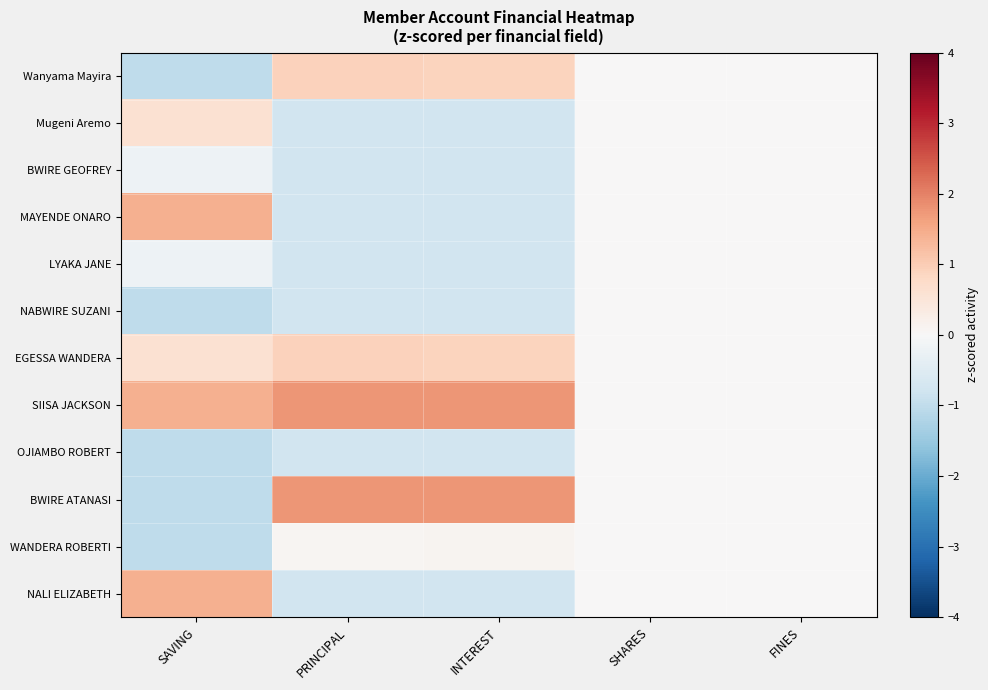

Reading left to right, what are all the values shown in this chart?

Wanyama Mayira: SAVING=-1.0	PRINCIPAL=0.9	INTEREST=0.9	SHARES=0.0	FINES=0.0
Mugeni Aremo: SAVING=0.6	PRINCIPAL=-0.8	INTEREST=-0.8	SHARES=0.0	FINES=0.0
BWIRE GEOFREY: SAVING=-0.2	PRINCIPAL=-0.8	INTEREST=-0.8	SHARES=0.0	FINES=0.0
MAYENDE ONARO: SAVING=1.4	PRINCIPAL=-0.8	INTEREST=-0.8	SHARES=0.0	FINES=0.0
LYAKA JANE: SAVING=-0.2	PRINCIPAL=-0.8	INTEREST=-0.8	SHARES=0.0	FINES=0.0
NABWIRE SUZANI: SAVING=-1.0	PRINCIPAL=-0.8	INTEREST=-0.8	SHARES=0.0	FINES=0.0
EGESSA WANDERA: SAVING=0.6	PRINCIPAL=0.9	INTEREST=0.9	SHARES=0.0	FINES=0.0
SIISA JACKSON: SAVING=1.4	PRINCIPAL=1.8	INTEREST=1.8	SHARES=0.0	FINES=0.0
OJIAMBO ROBERT: SAVING=-1.0	PRINCIPAL=-0.8	INTEREST=-0.8	SHARES=0.0	FINES=0.0
BWIRE ATANASI: SAVING=-1.0	PRINCIPAL=1.8	INTEREST=1.8	SHARES=0.0	FINES=0.0
WANDERA ROBERTI: SAVING=-1.0	PRINCIPAL=0.1	INTEREST=0.1	SHARES=0.0	FINES=0.0
NALI ELIZABETH: SAVING=1.4	PRINCIPAL=-0.8	INTEREST=-0.8	SHARES=0.0	FINES=0.0